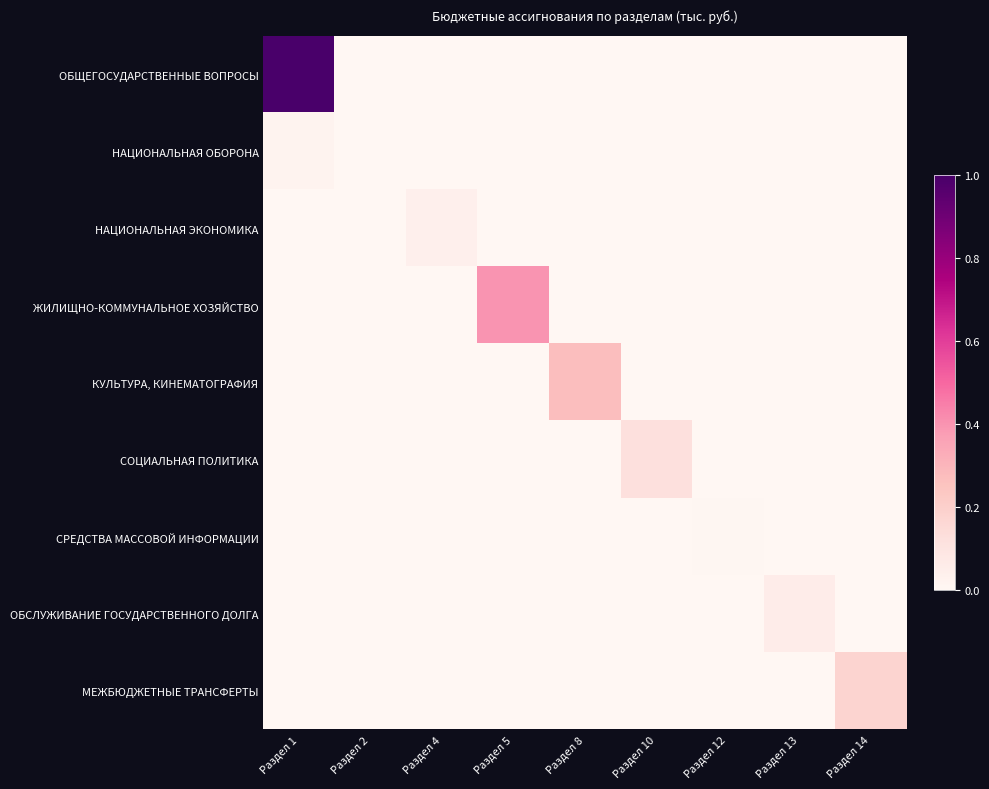

Count the number of data series in this chart.

9